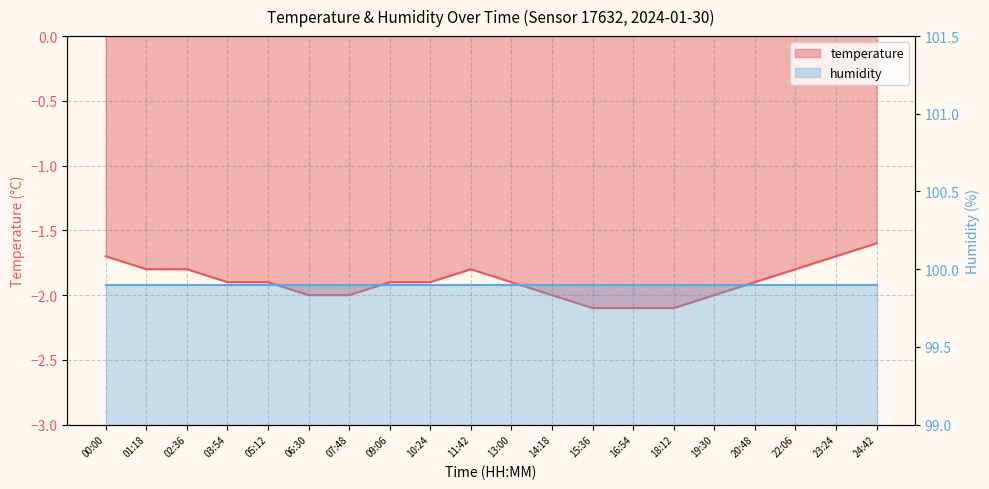

What is the label of the 10th point from the left?

11:42